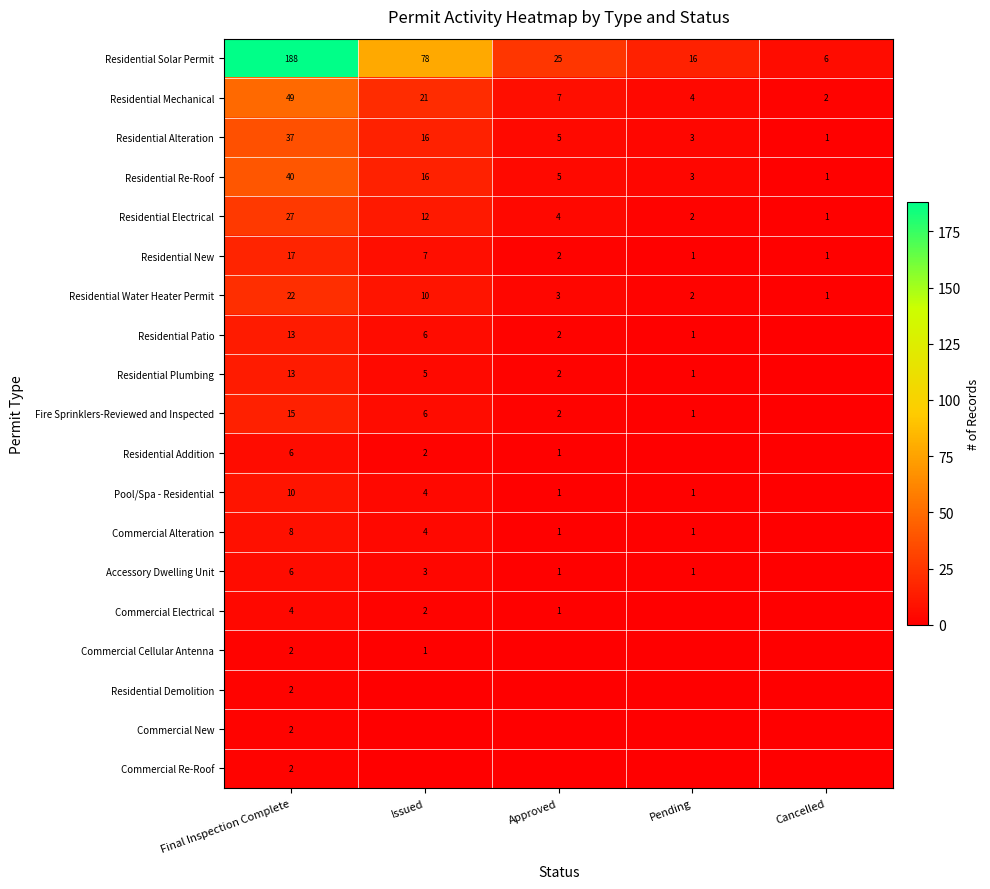

What is the sum of the Residential New values at Issued and Final Inspection Complete?

24